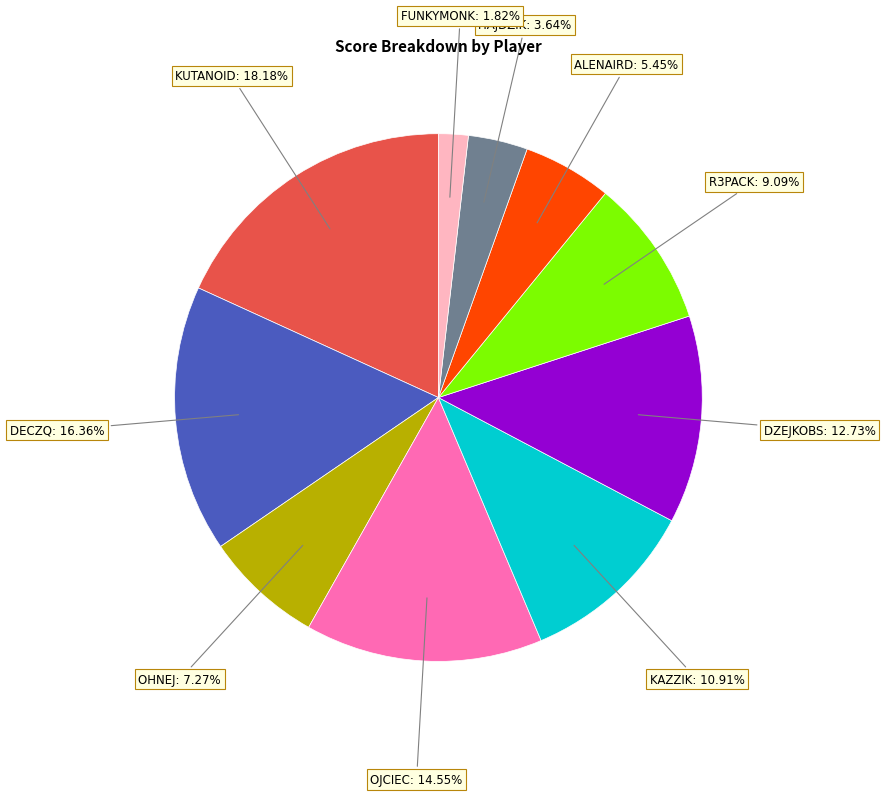

Does any single category account for the majority?

No